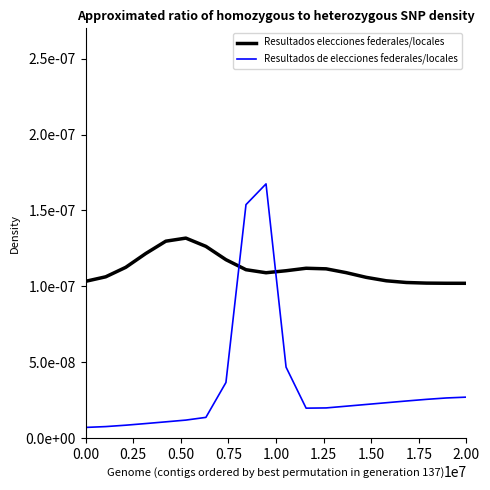

True or false: Resultados de elecciones federales/locales has more than 2 interior local peaks.

False